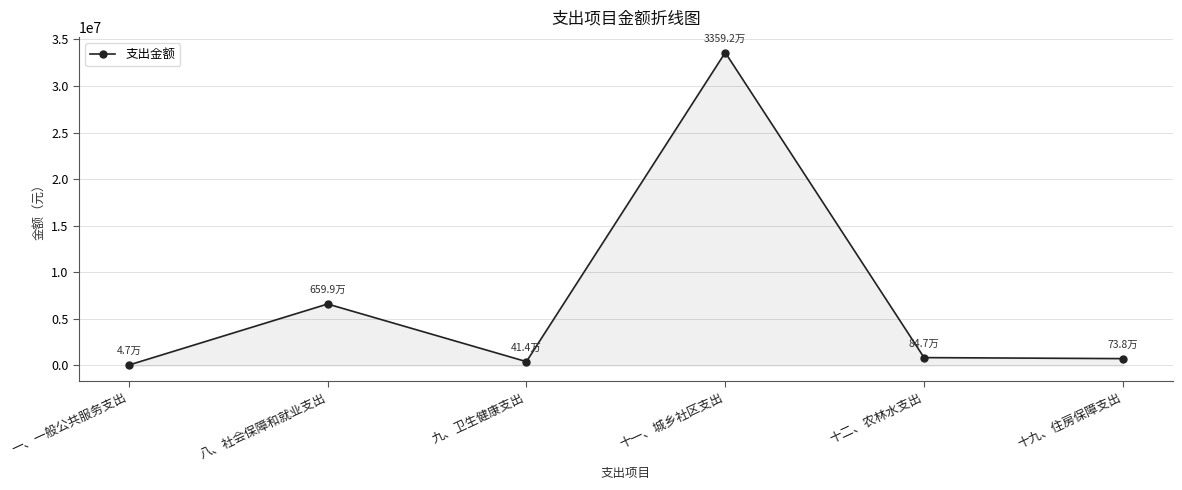

True or false: there are more than 2 points higher than both neighbors.

False